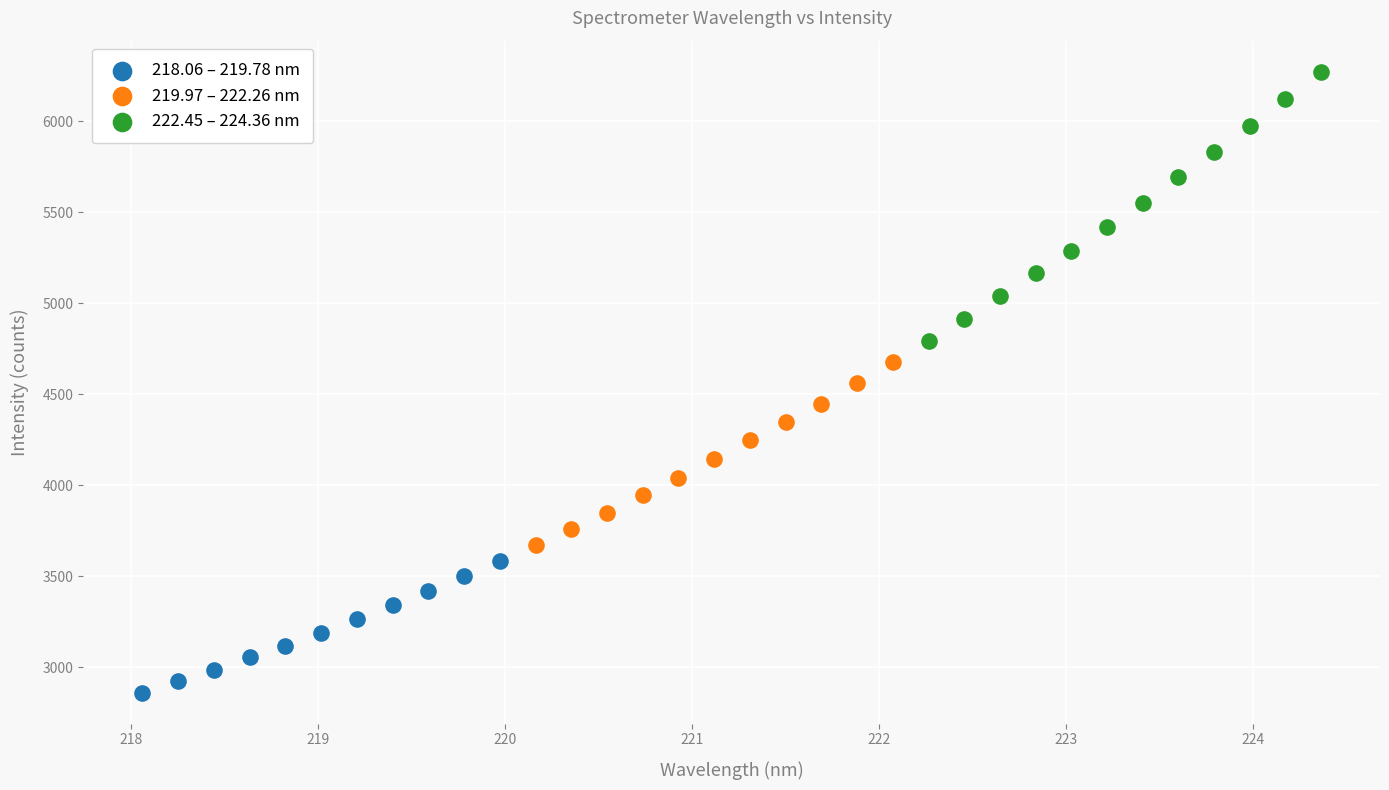

Which series reaches the minimum Y coordinate?

218.06 – 219.78 nm